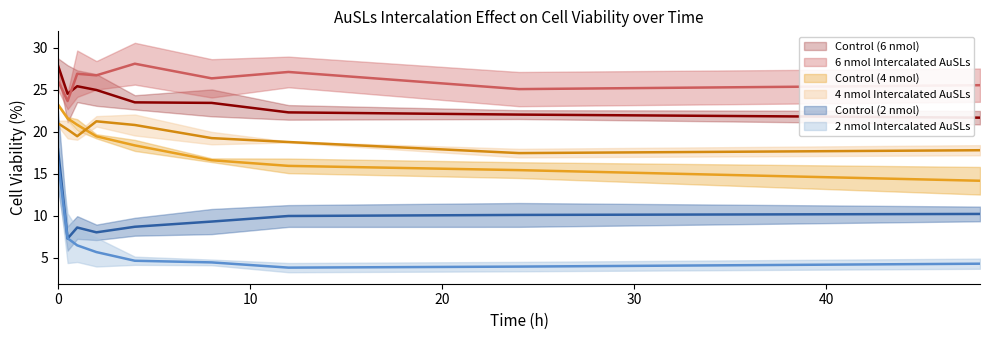

What is the average value of the 2 nmol Intercalated AuSLs series?

6.4